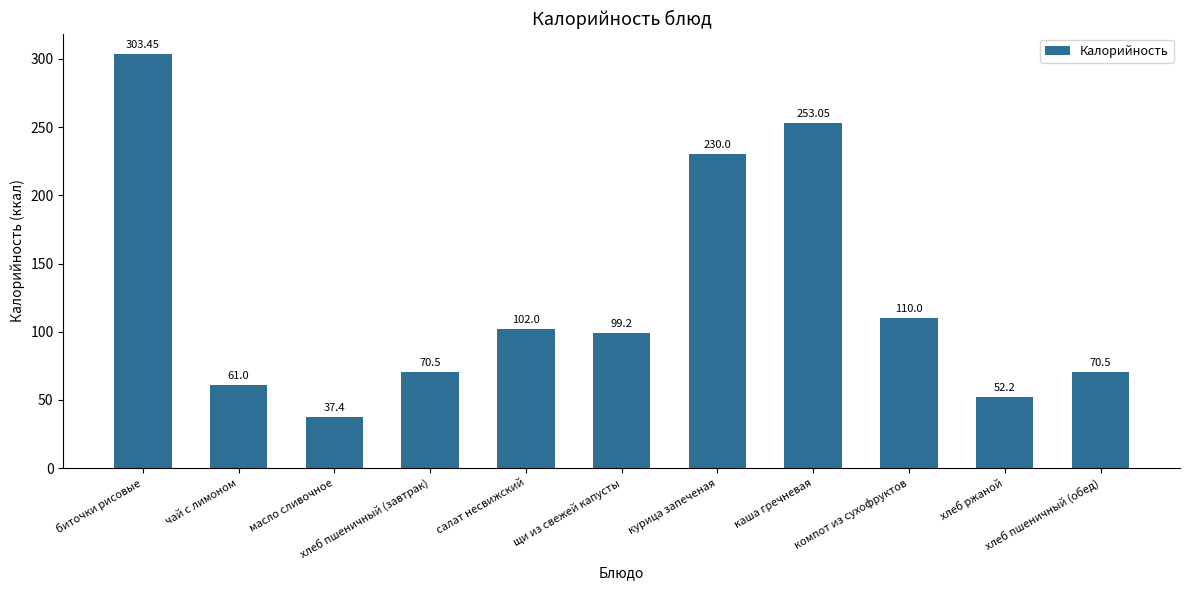

What is the label of the 10th bar from the right?

чай с лимоном